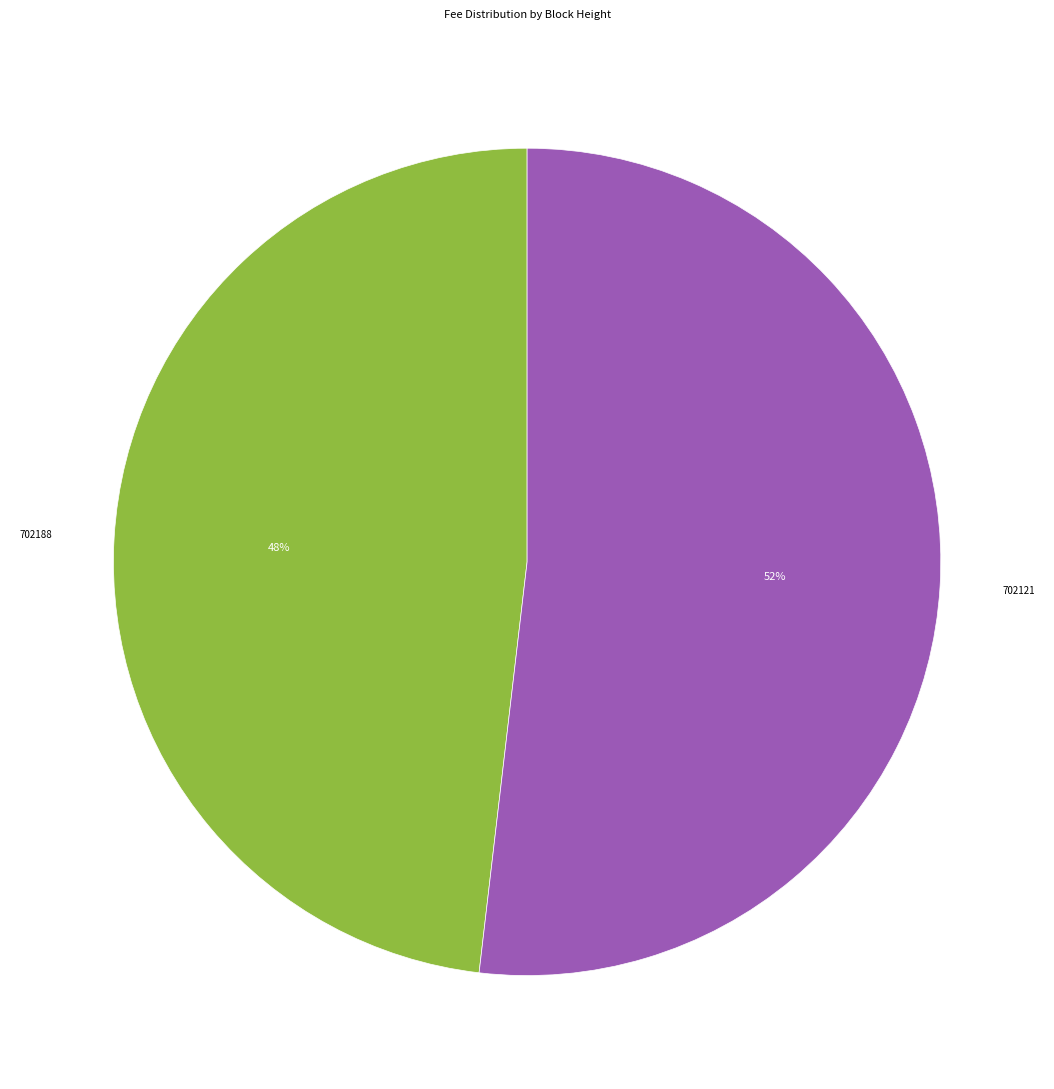

To the nearest percent, what is the average slice percentage?

50%